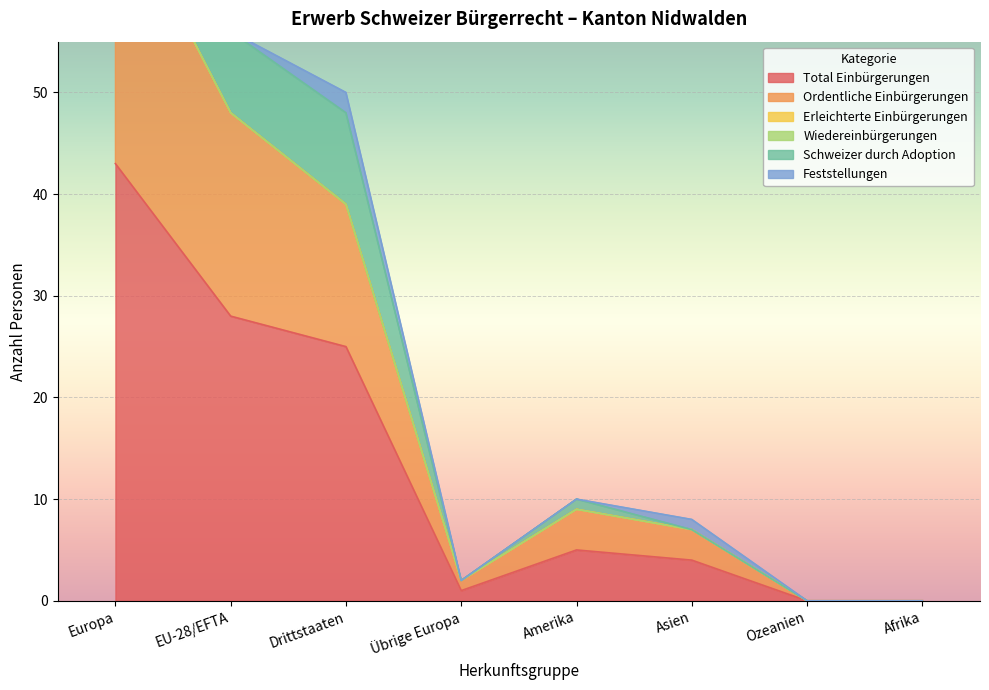

Between Amerika and Europa, which is larger?

Europa